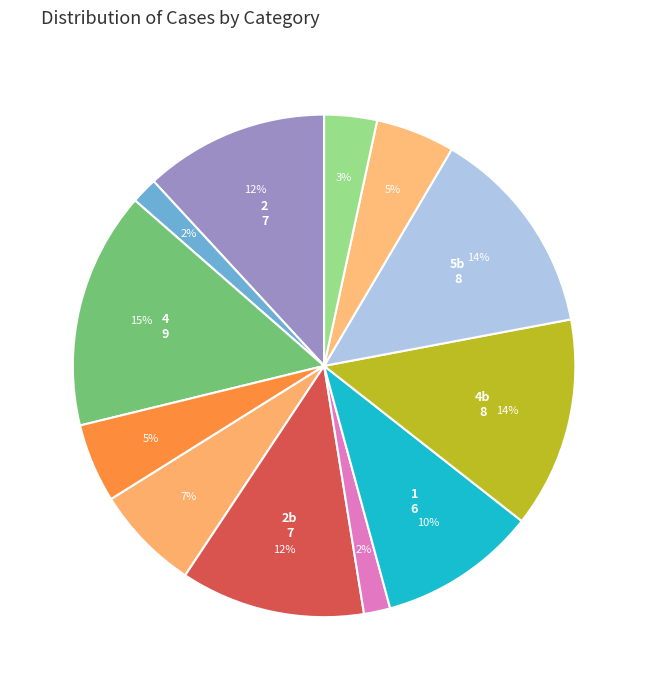

Count the number of slices in the pie.

12